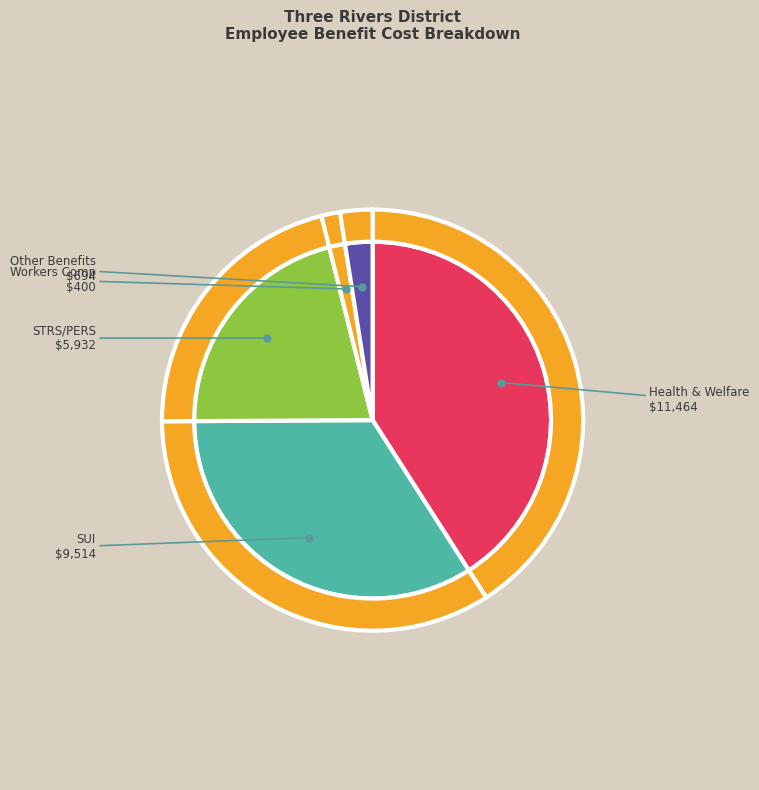

To the nearest percent, what is the combined percentage of Workers Comp and STRS/PERS?

23%